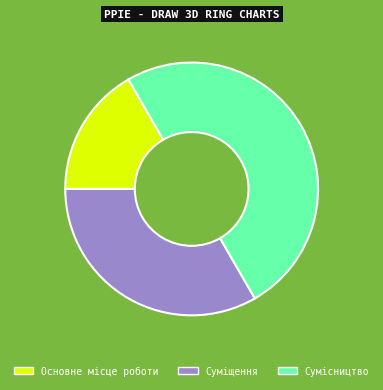

Which has a higher value, Основне місце роботи or Сумісництво?

Сумісництво